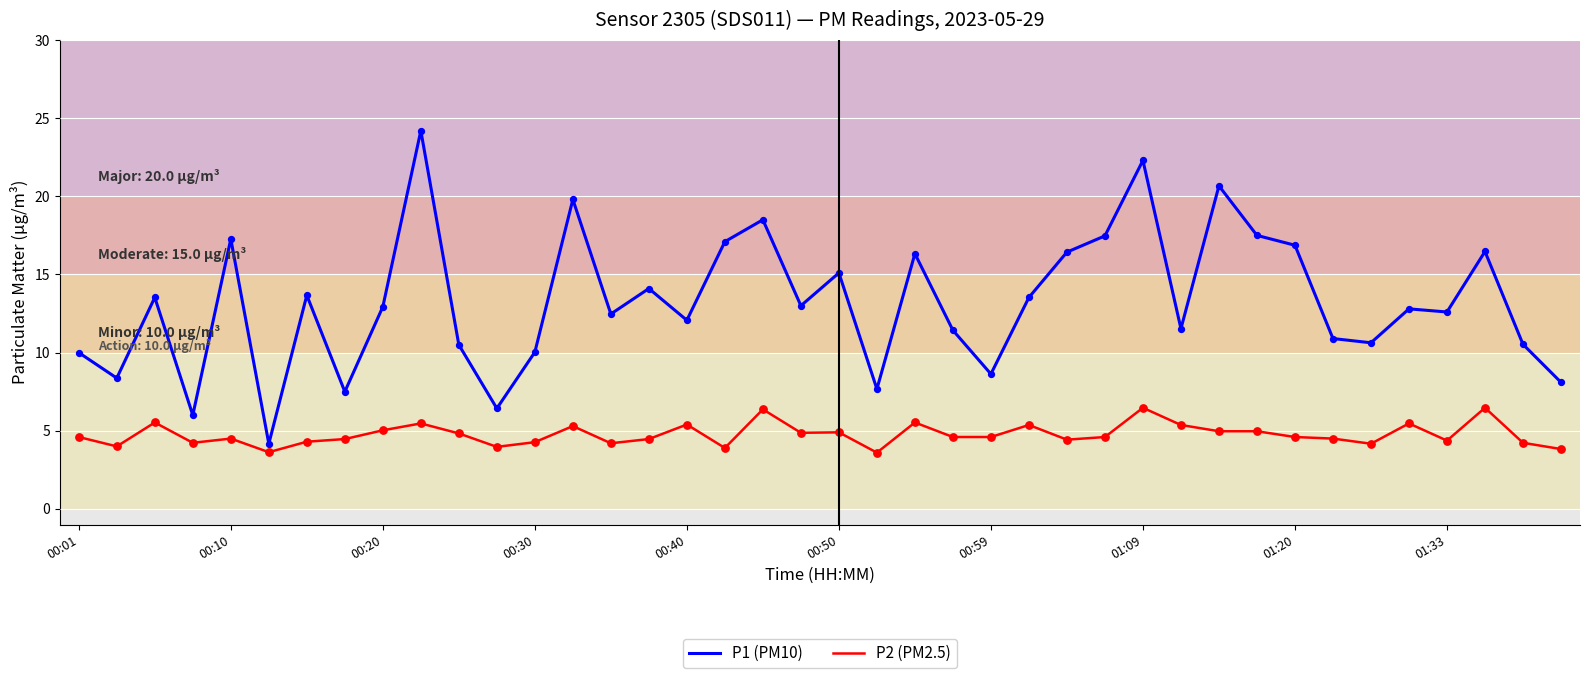

Which series has the largest total across all categories?

P1 (PM10)